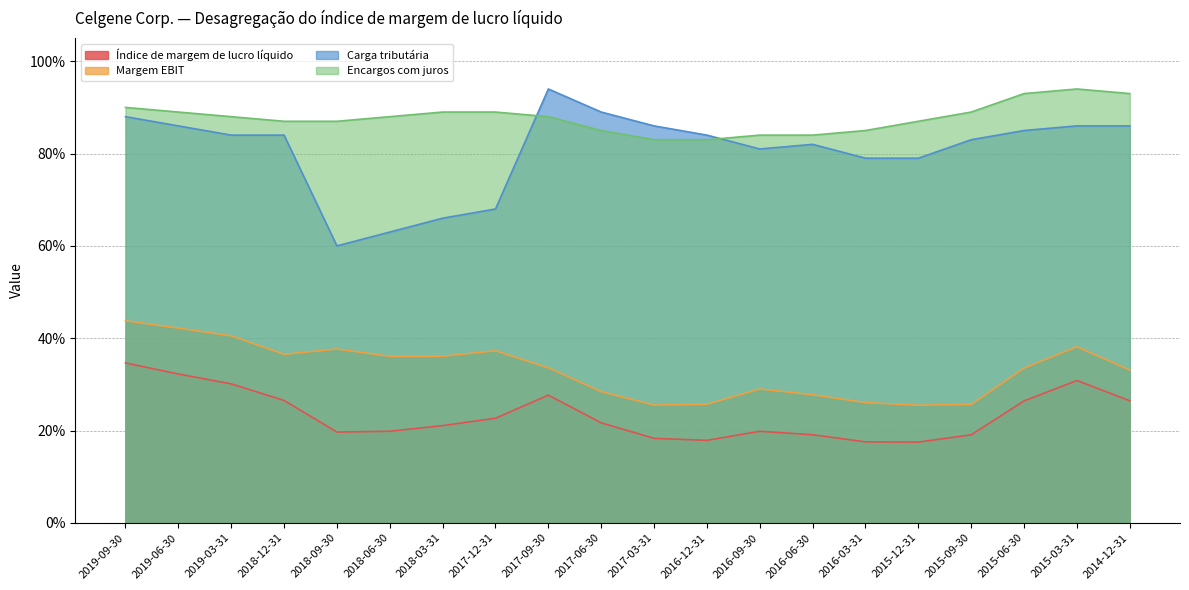

Reading right to left, list all the values displayed in this chart.

Índice de margem de lucro líquido: 2014-12-31=0.3	2015-03-31=0.3	2015-06-30=0.3	2015-09-30=0.2	2015-12-31=0.2	2016-03-31=0.2	2016-06-30=0.2	2016-09-30=0.2	2016-12-31=0.2	2017-03-31=0.2	2017-06-30=0.2	2017-09-30=0.3	2017-12-31=0.2	2018-03-31=0.2	2018-06-30=0.2	2018-09-30=0.2	2018-12-31=0.3	2019-03-31=0.3	2019-06-30=0.3	2019-09-30=0.3
Margem EBIT: 2014-12-31=0.3	2015-03-31=0.4	2015-06-30=0.3	2015-09-30=0.3	2015-12-31=0.3	2016-03-31=0.3	2016-06-30=0.3	2016-09-30=0.3	2016-12-31=0.3	2017-03-31=0.3	2017-06-30=0.3	2017-09-30=0.3	2017-12-31=0.4	2018-03-31=0.4	2018-06-30=0.4	2018-09-30=0.4	2018-12-31=0.4	2019-03-31=0.4	2019-06-30=0.4	2019-09-30=0.4
Carga tributária: 2014-12-31=0.9	2015-03-31=0.9	2015-06-30=0.8	2015-09-30=0.8	2015-12-31=0.8	2016-03-31=0.8	2016-06-30=0.8	2016-09-30=0.8	2016-12-31=0.8	2017-03-31=0.9	2017-06-30=0.9	2017-09-30=0.9	2017-12-31=0.7	2018-03-31=0.7	2018-06-30=0.6	2018-09-30=0.6	2018-12-31=0.8	2019-03-31=0.8	2019-06-30=0.9	2019-09-30=0.9
Encargos com juros: 2014-12-31=0.9	2015-03-31=0.9	2015-06-30=0.9	2015-09-30=0.9	2015-12-31=0.9	2016-03-31=0.8	2016-06-30=0.8	2016-09-30=0.8	2016-12-31=0.8	2017-03-31=0.8	2017-06-30=0.8	2017-09-30=0.9	2017-12-31=0.9	2018-03-31=0.9	2018-06-30=0.9	2018-09-30=0.9	2018-12-31=0.9	2019-03-31=0.9	2019-06-30=0.9	2019-09-30=0.9